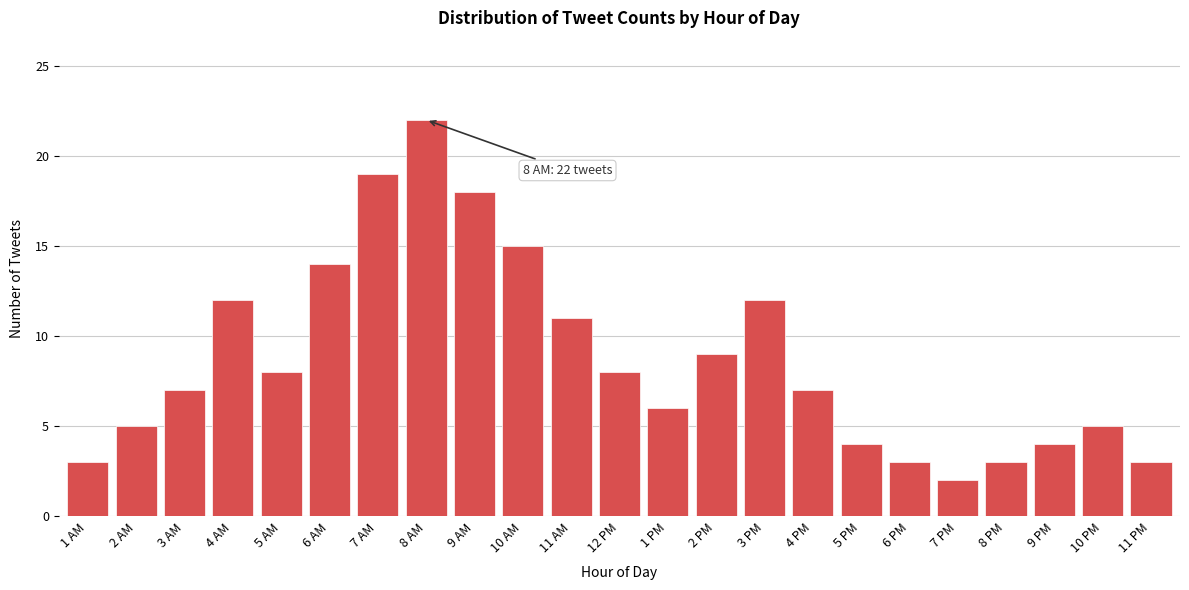

Reading left to right, what are all the values shown in this chart?

3	5	7	12	8	14	19	22	18	15	11	8	6	9	12	7	4	3	2	3	4	5	3